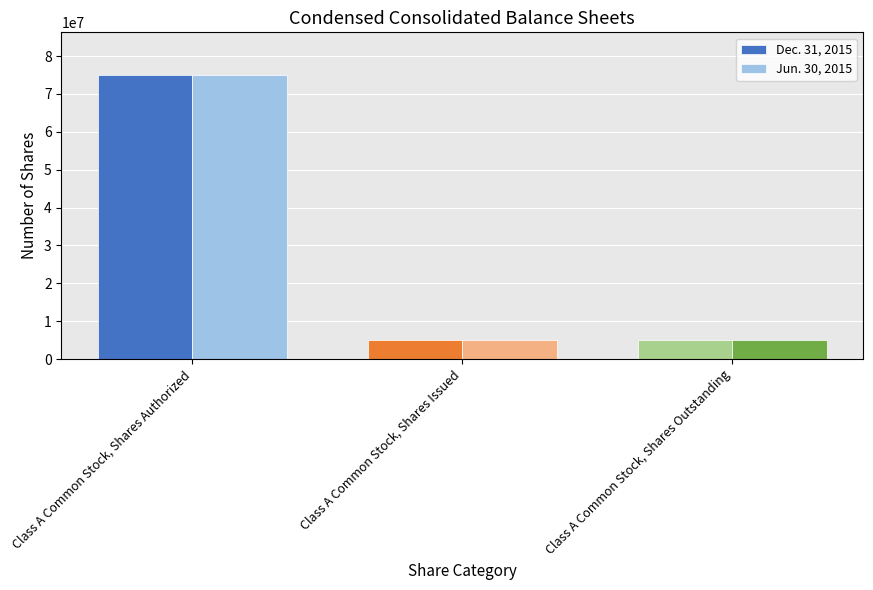

What is the value of the Jun. 30, 2015 bar at the 1st from the left?

75000000